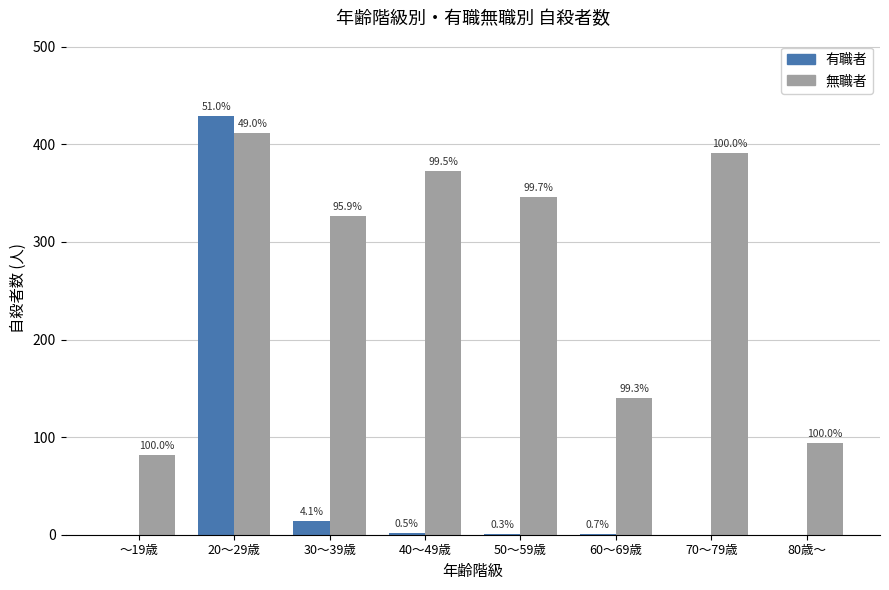

Rank the series by their maximum value, from lowest to highest.

無職者, 有職者